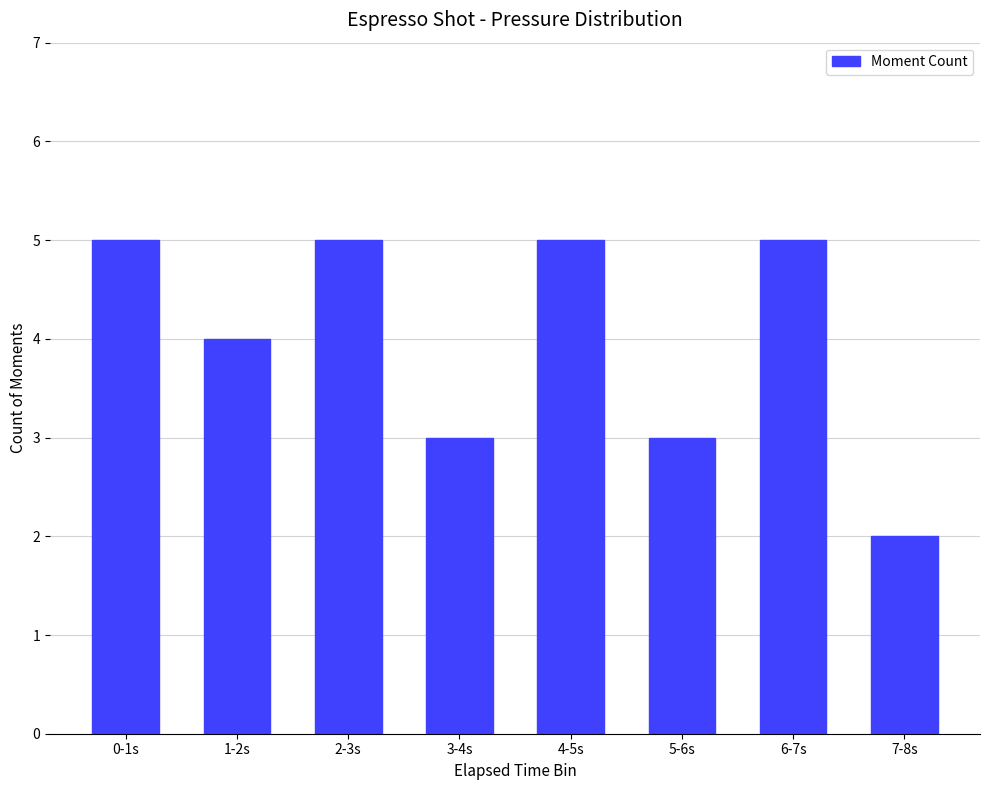

What is the smallest value displayed?

2